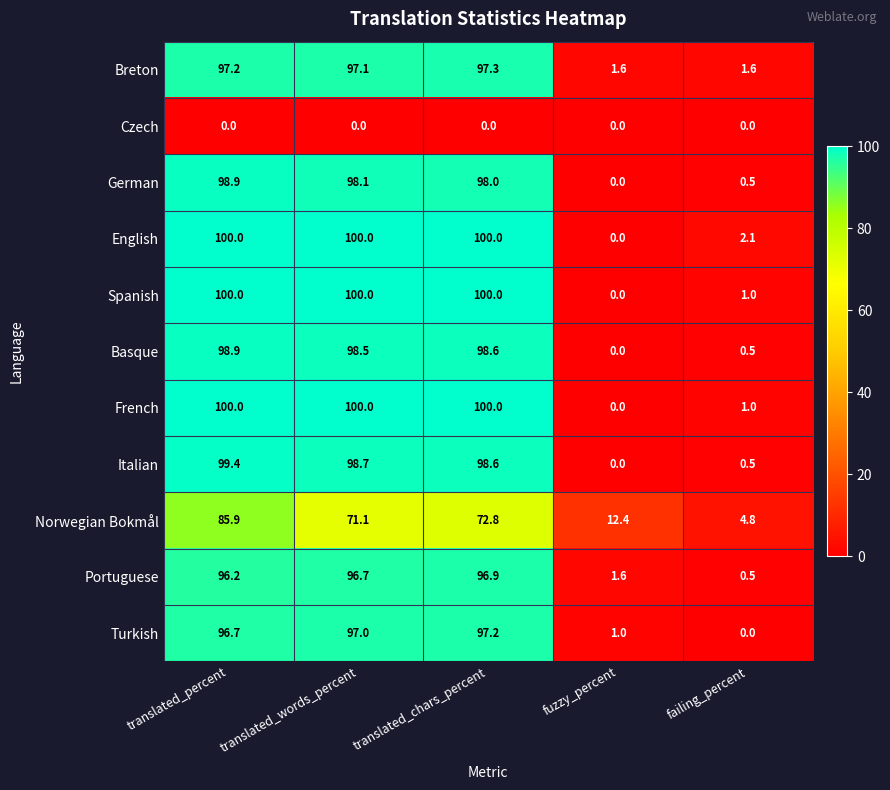

How many distinct data groups are displayed?

11